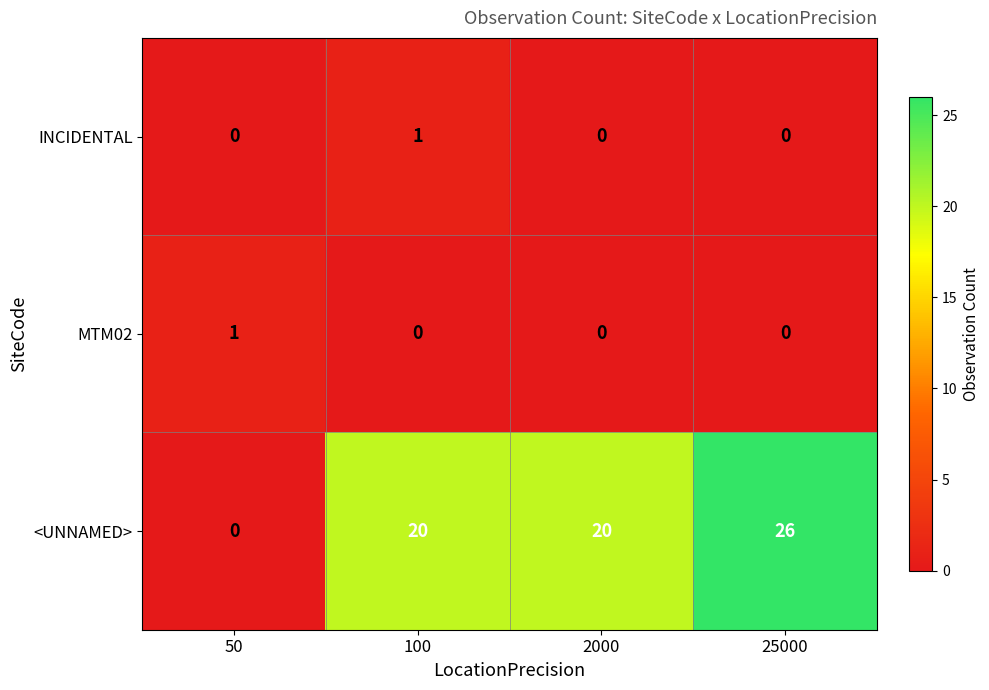

True or false: <UNNAMED> has a value of 26 at 25000.

True